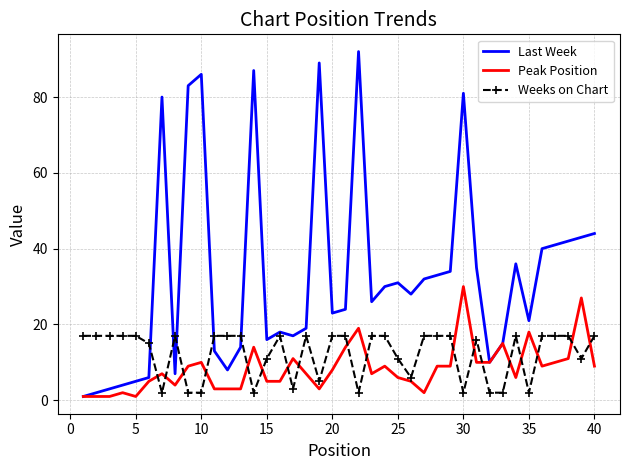

What is the highest value of the Weeks on Chart series?

17